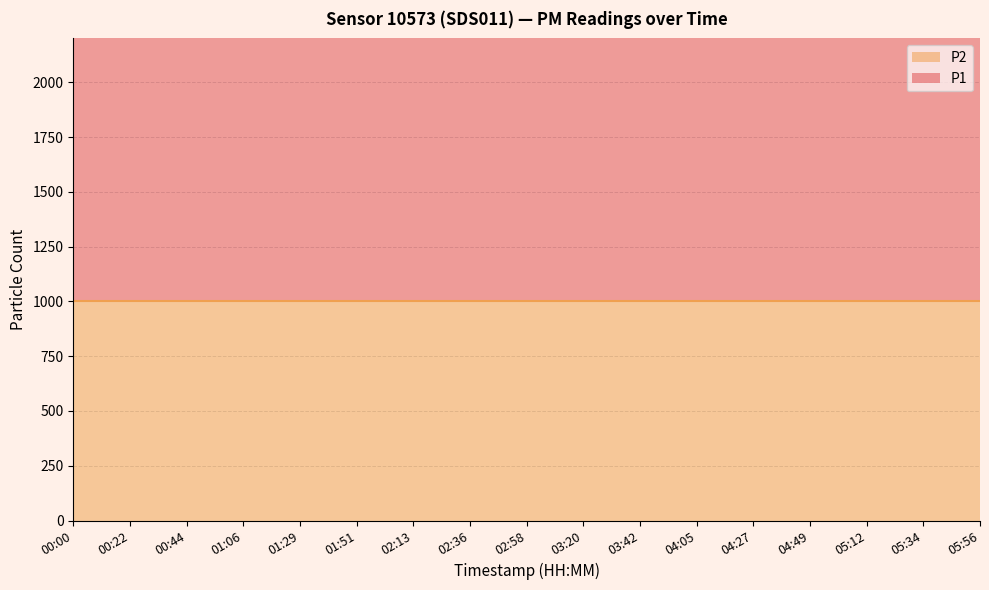

Rank the series at 04:49 from highest to lowest value.

P1, P2